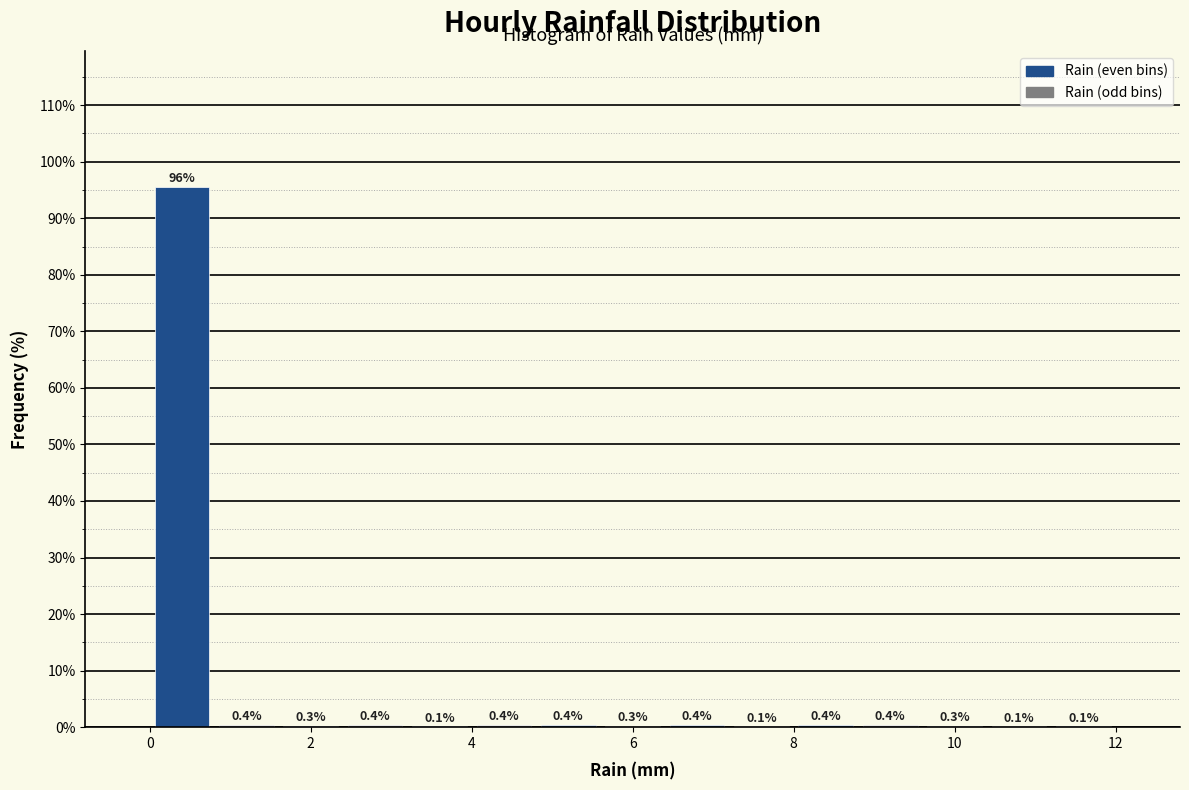

Reading left to right, transcribe this chart: for each bar, give the range it covers on the x-axis and its height.

0.0 to 0.8: 95.6
0.8 to 1.6: 0.4
1.6 to 2.4: 0.3
2.4 to 3.2: 0.4
3.2 to 4.0: 0.1
4.0 to 4.8: 0.4
4.8 to 5.6: 0.4
5.6 to 6.4: 0.3
6.4 to 7.2: 0.4
7.2 to 8.0: 0.1
8.0 to 8.8: 0.4
8.8 to 9.6: 0.4
9.6 to 10.4: 0.3
10.4 to 11.2: 0.1
11.2 to 12.0: 0.1